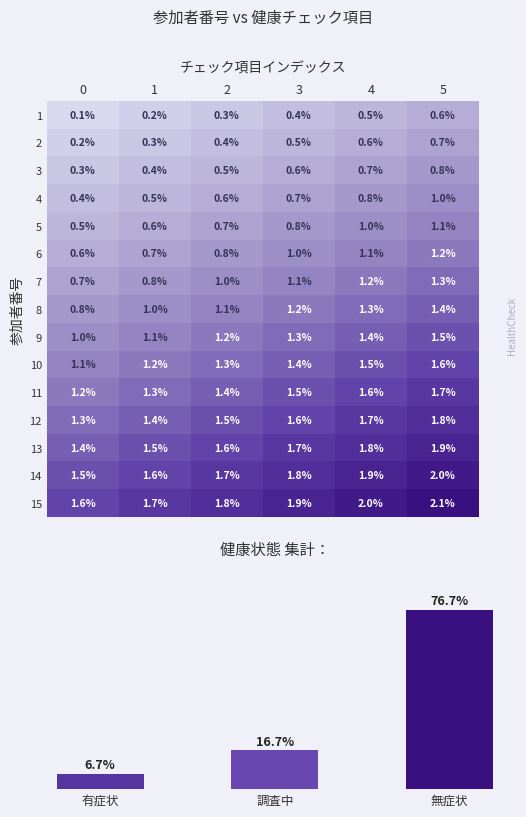

How many 10 values are between 1 and 2?

6